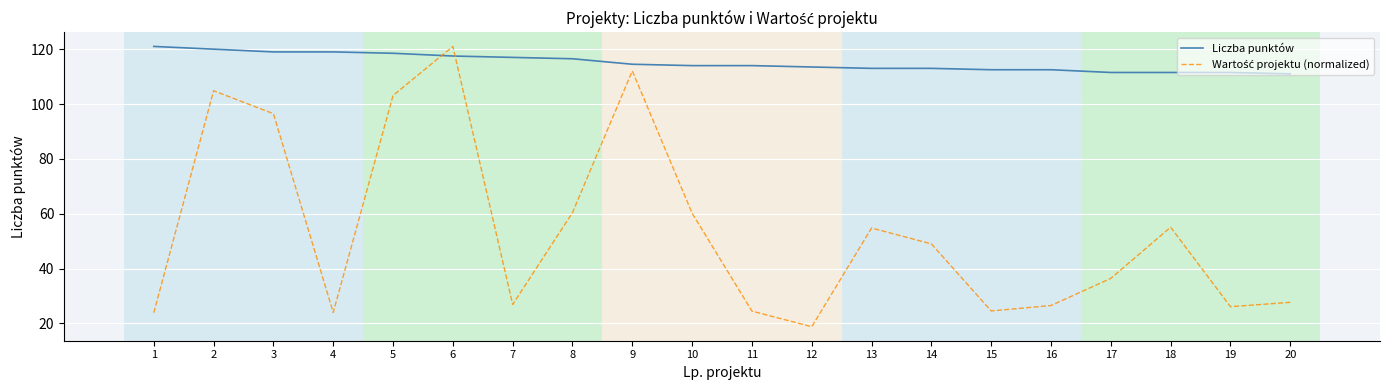

What value does the Liczba punktów series have at 1?

121.0